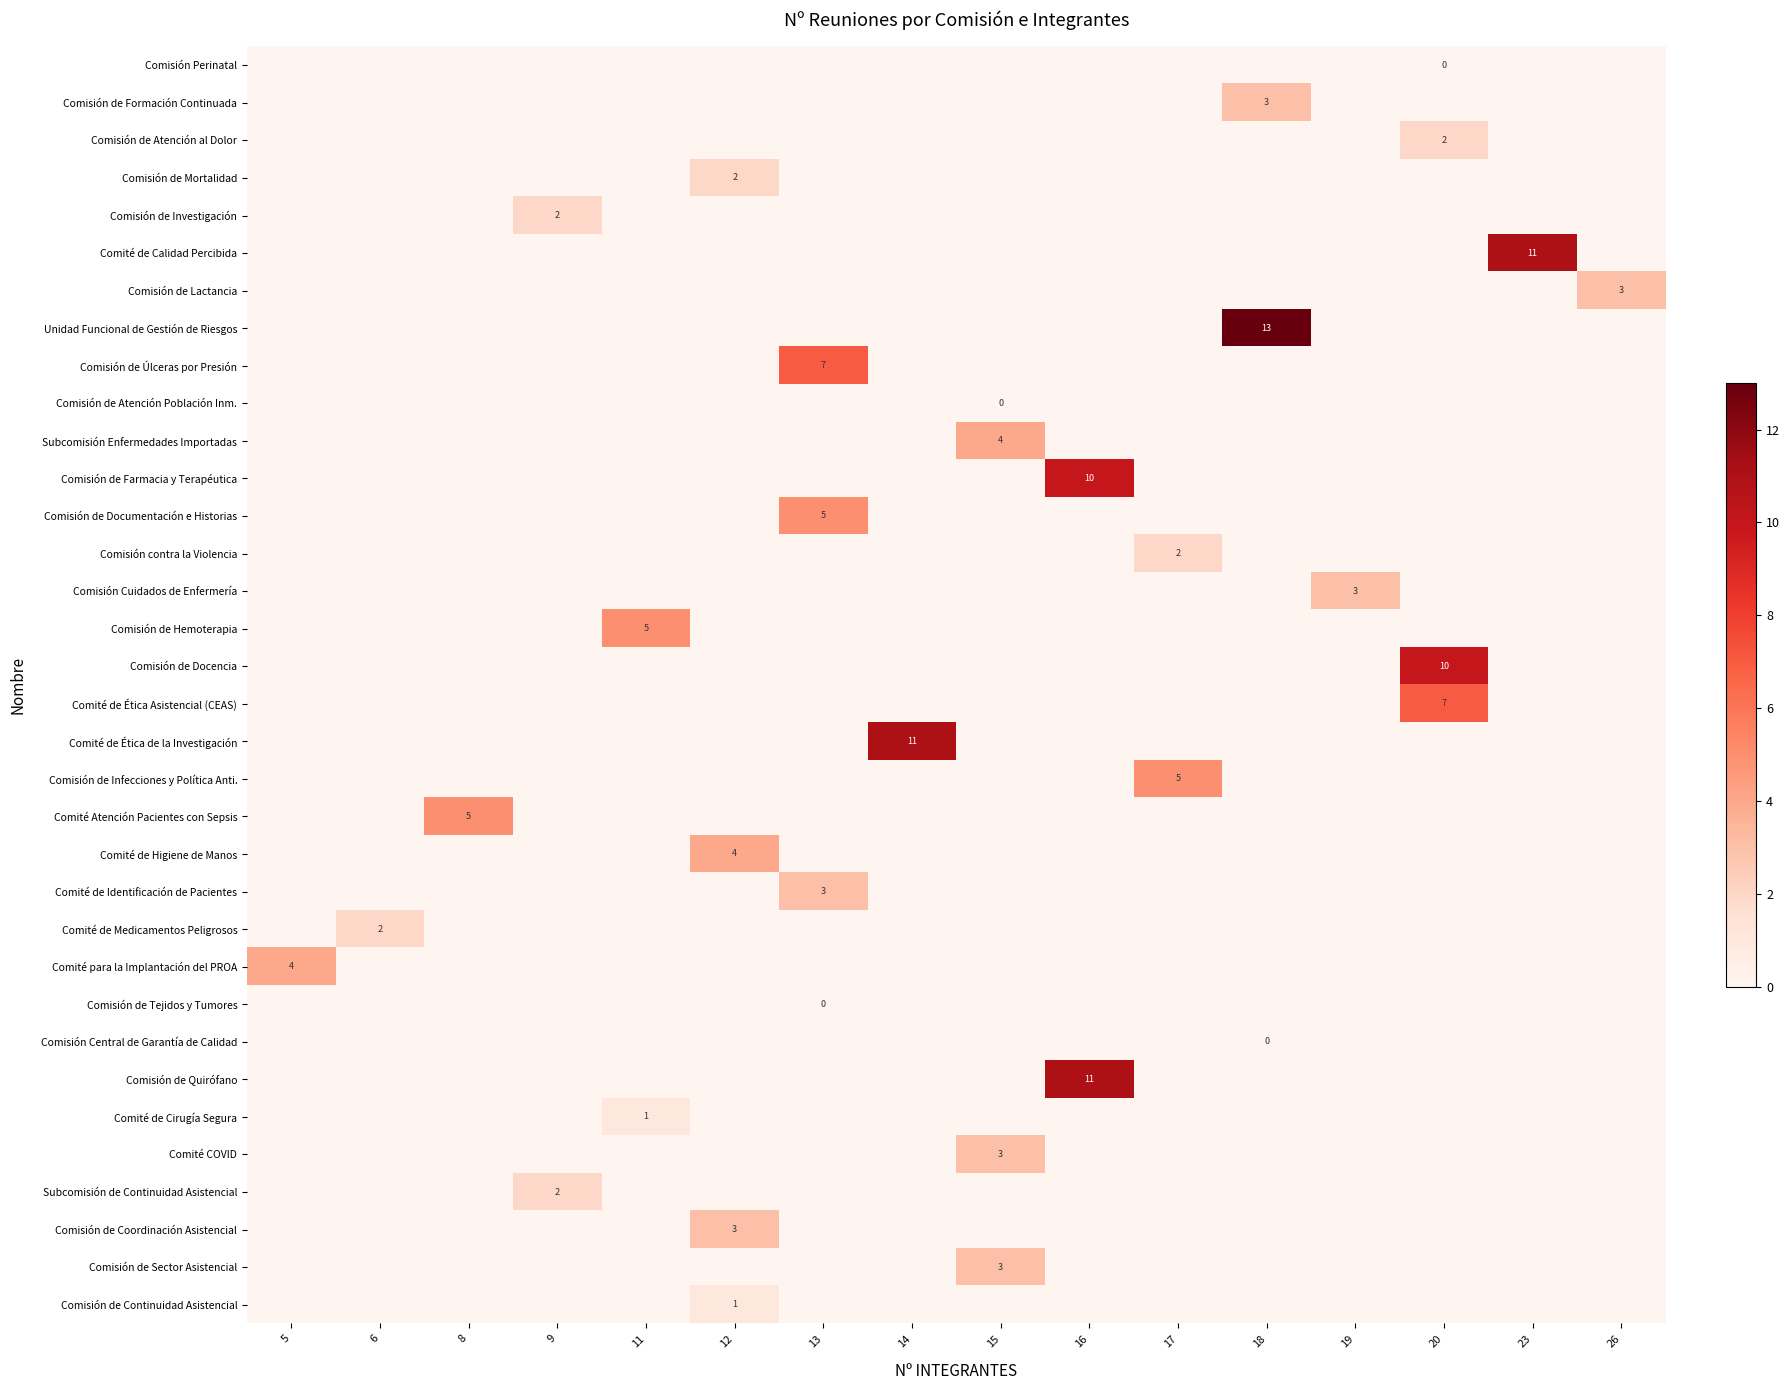

Rank the series at 11 from lowest to highest value.

Comisión Perinatal, Comisión de Formación Continuada, Comisión de Atención al Dolor, Comisión de Mortalidad, Comisión de Investigación, Comité de Calidad Percibida, Comisión de Lactancia, Unidad Funcional de Gestión de Riesgos, Comisión de Úlceras por Presión, Comisión de Atención Población Inm., Subcomisión Enfermedades Importadas, Comisión de Farmacia y Terapéutica, Comisión de Documentación e Historias, Comisión contra la Violencia, Comisión Cuidados de Enfermería, Comisión de Docencia, Comité de Ética Asistencial (CEAS), Comité de Ética de la Investigación, Comisión de Infecciones y Política Anti., Comité Atención Pacientes con Sepsis, Comité de Higiene de Manos, Comité de Identificación de Pacientes, Comité de Medicamentos Peligrosos, Comité para la Implantación del PROA, Comisión de Tejidos y Tumores, Comisión Central de Garantía de Calidad, Comisión de Quirófano, Comité COVID, Subcomisión de Continuidad Asistencial, Comisión de Coordinación Asistencial, Comisión de Sector Asistencial, Comisión de Continuidad Asistencial, Comité de Cirugía Segura, Comisión de Hemoterapia